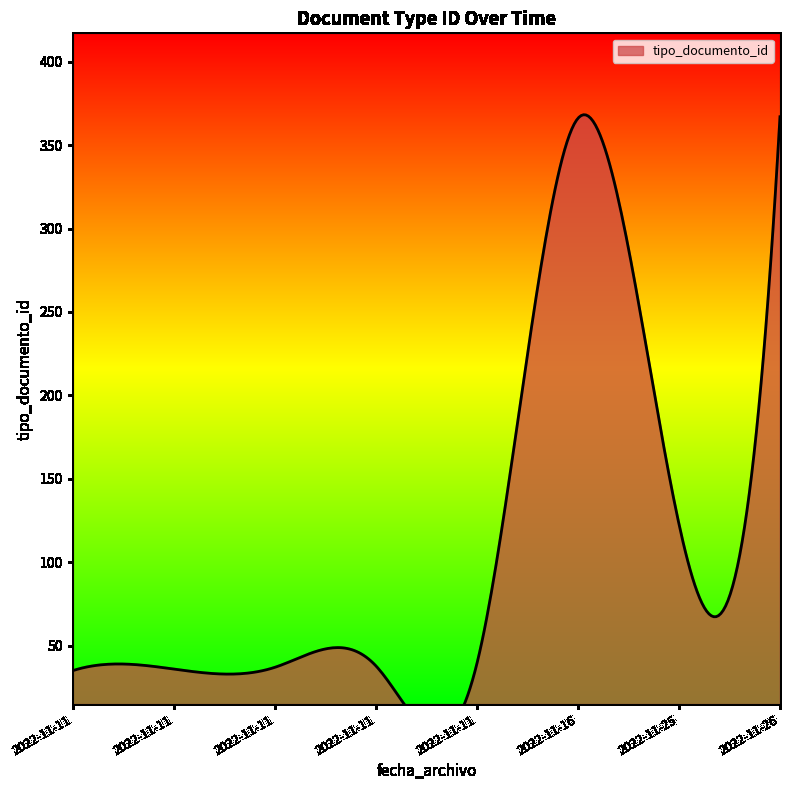

What is the average value?

130